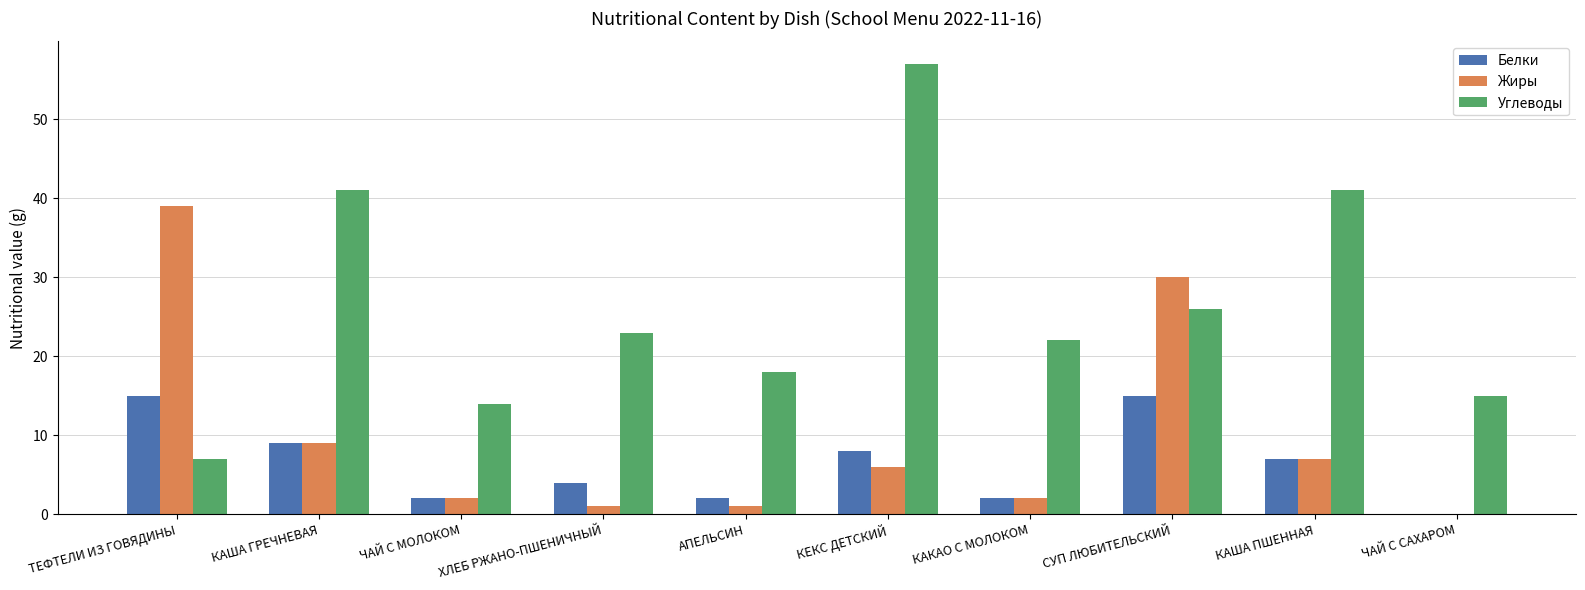

Which series changed the most between КЕКС ДЕТСКИЙ and СУП ЛЮБИТЕЛЬСКИЙ?

Углеводы